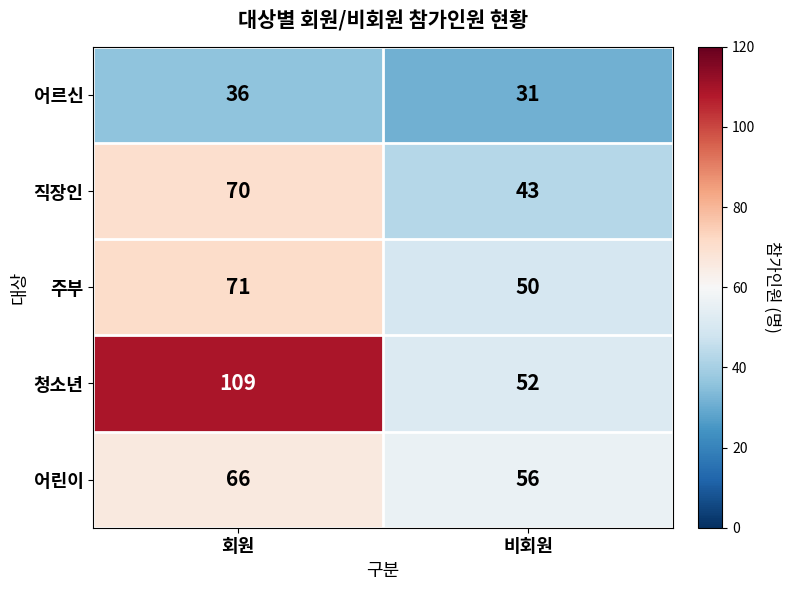

The 어린이 series shows 66 at 회원. True or false?

True